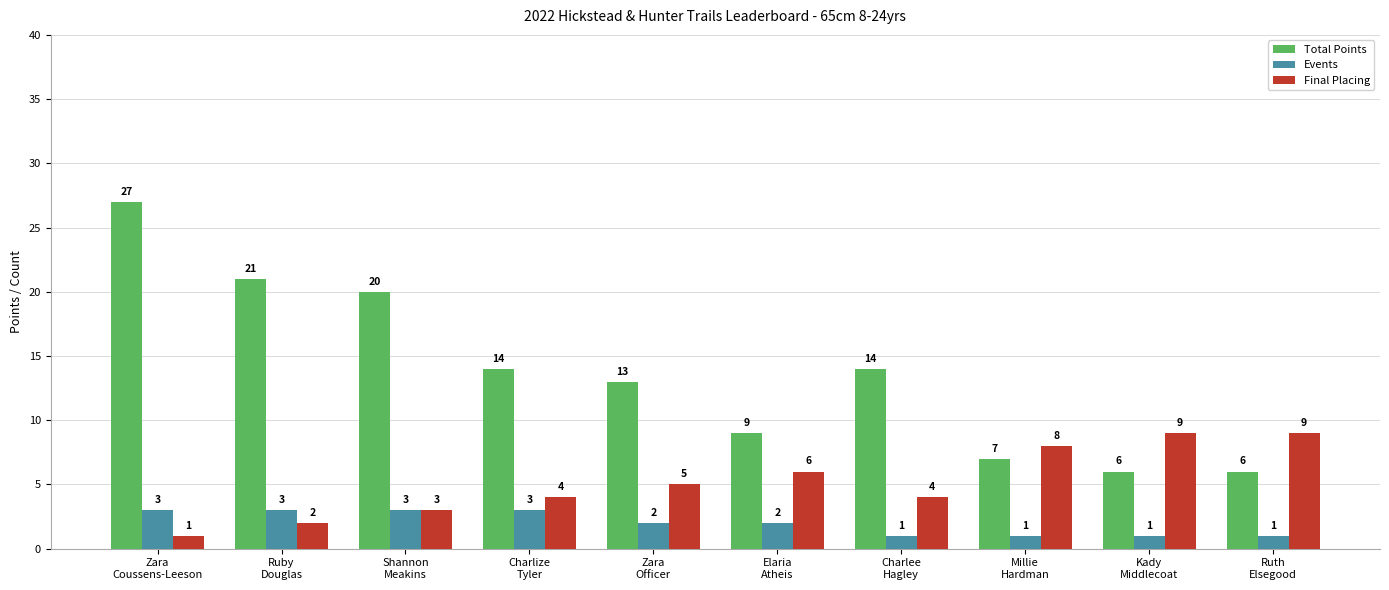

Rank the series at Elaria
Atheis from highest to lowest value.

Total Points, Final Placing, Events